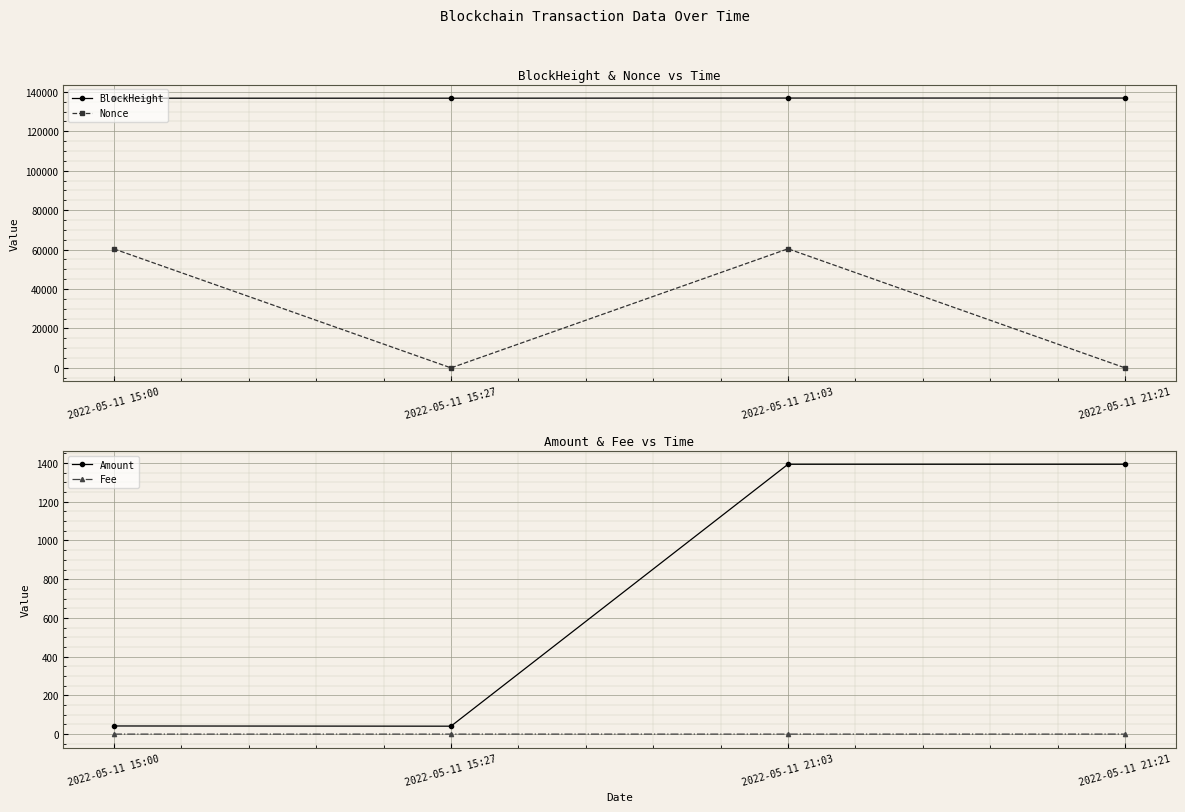

What is the difference between the maximum and minimum values in the BlockHeight series?

79